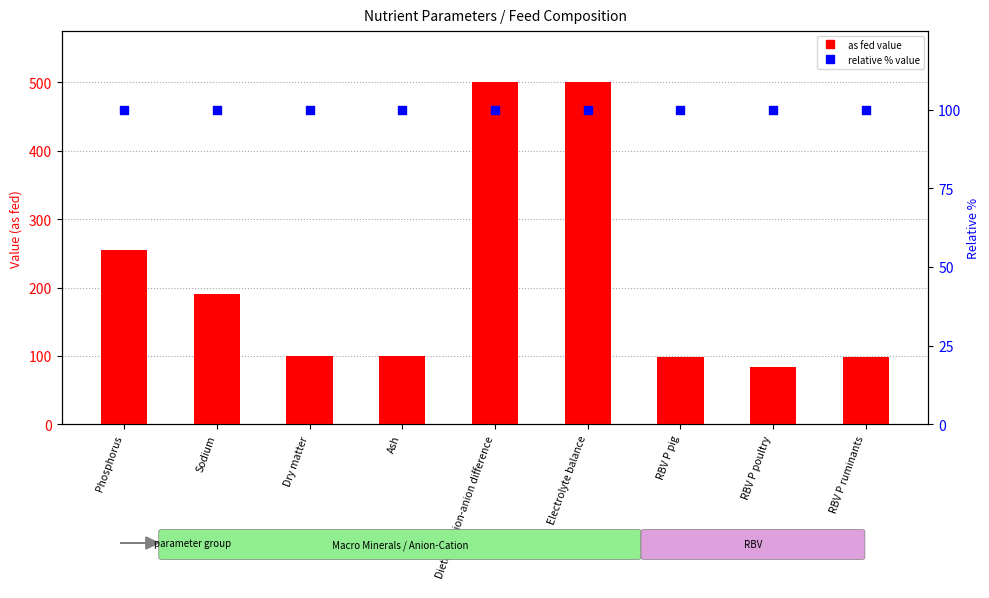

Which series has the largest Y range (max minus min)?

as fed value